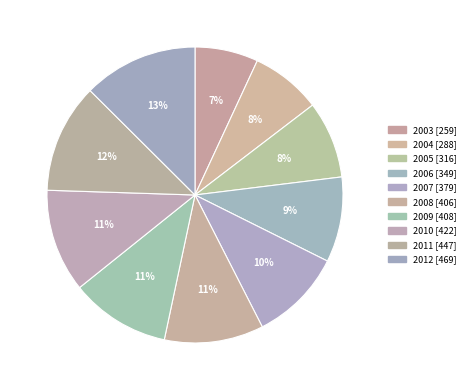

Between 2003 and 2008, which is larger?

2008